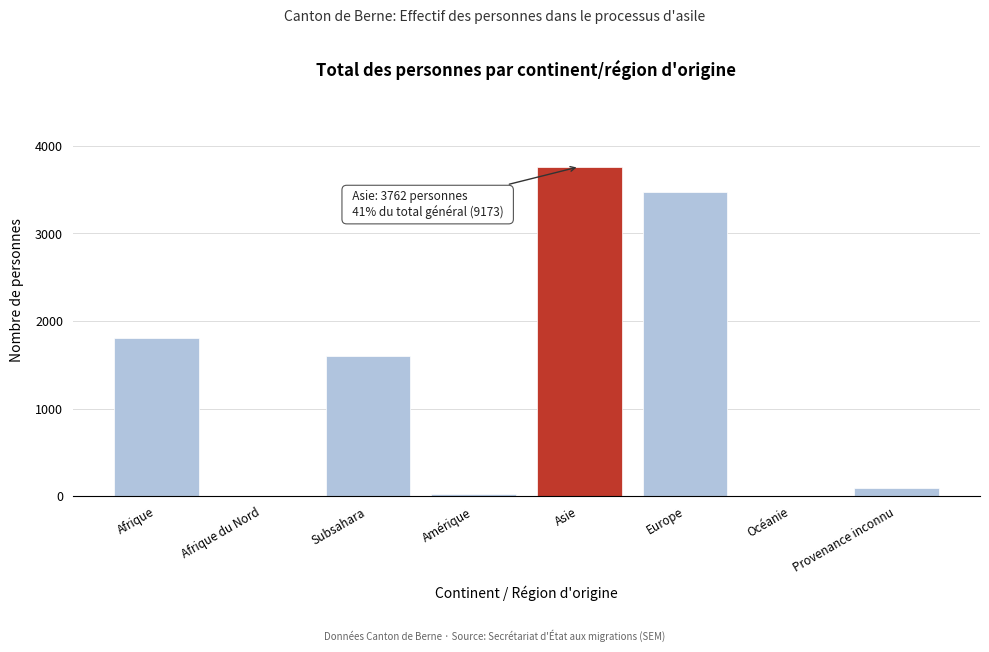

Reading left to right, transcribe all the data shown in this chart.

Afrique=1809	Afrique du Nord=0	Subsahara=1599	Amérique=30	Asie=3762	Europe=3473	Océanie=0	Provenance inconnu=99